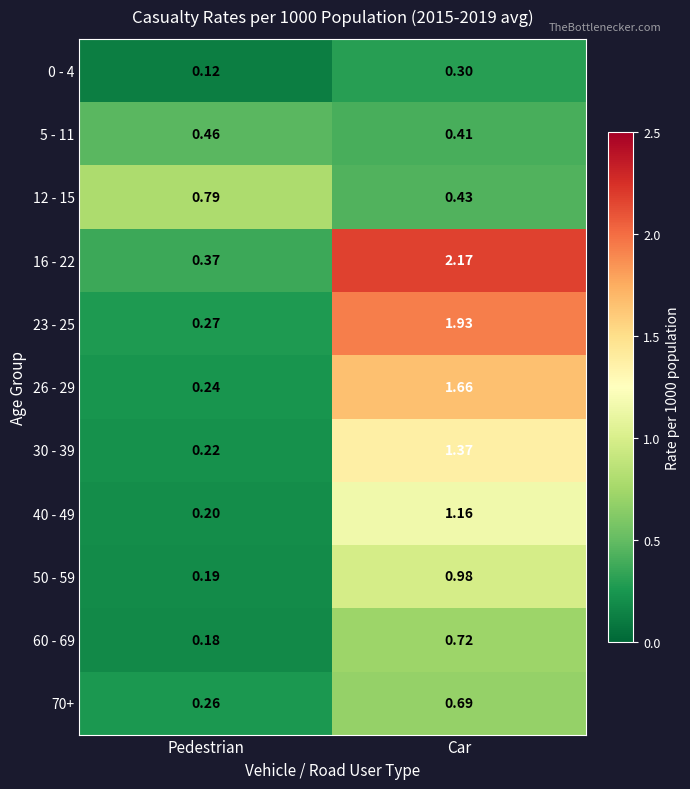

Is the value of 40 - 49 at Car greater than the value of 60 - 69 at Car?

Yes